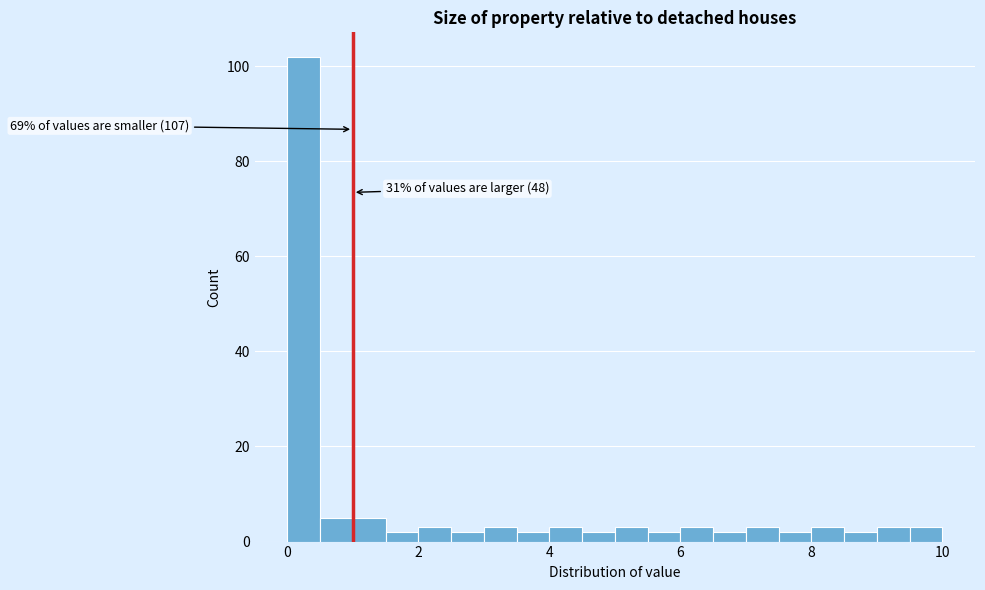

Read against the x-axis, roughly where is the centre of the tallest bar?

0.2